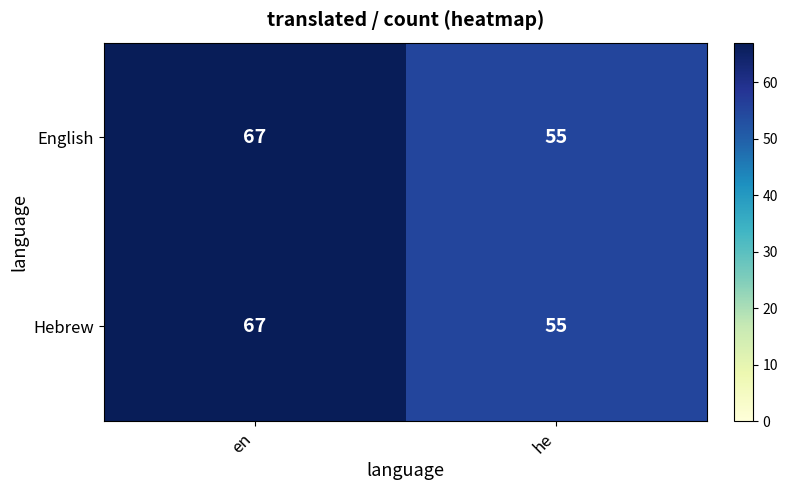

List the labels in order of English value, largest first.

en, he